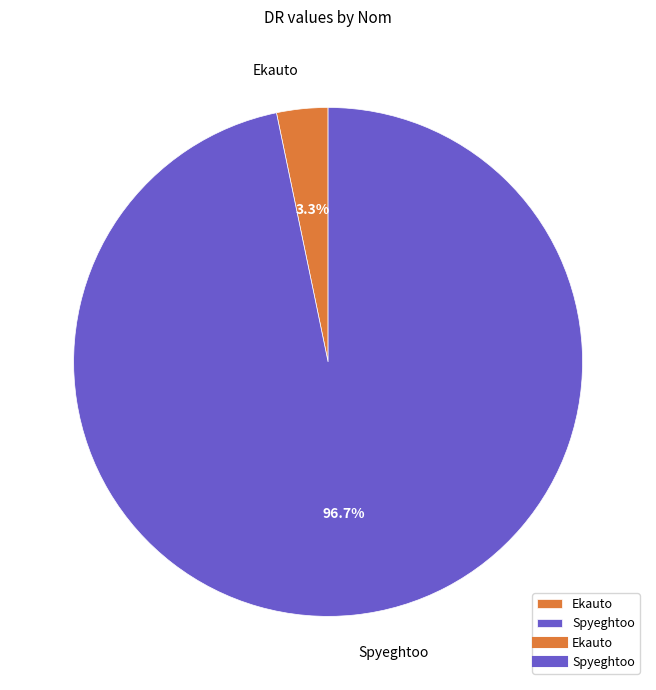

To the nearest percent, what percentage of the pie is Spyeghtoo?

97%